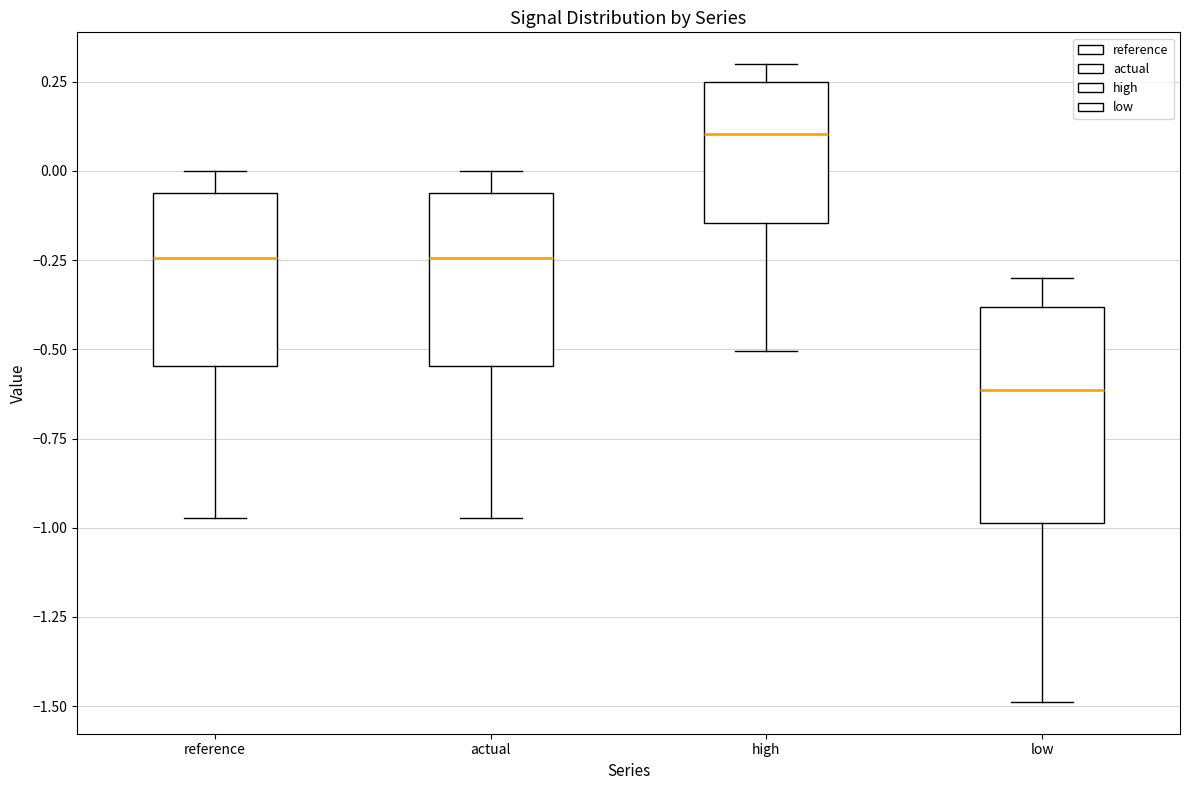

Reading left to right, read every box against the y-axis: the position of its median line, the range the box covers, and the ends of its whiskers. The values are not printed on the chart, so give them approximately, as read against the axis.

reference: median -0.25, box -0.55 to -0.05, whiskers -0.95 to 0.00
actual: median -0.25, box -0.55 to -0.05, whiskers -0.95 to 0.00
high: median 0.10, box -0.15 to 0.25, whiskers -0.50 to 0.30
low: median -0.60, box -1.00 to -0.40, whiskers -1.50 to -0.30